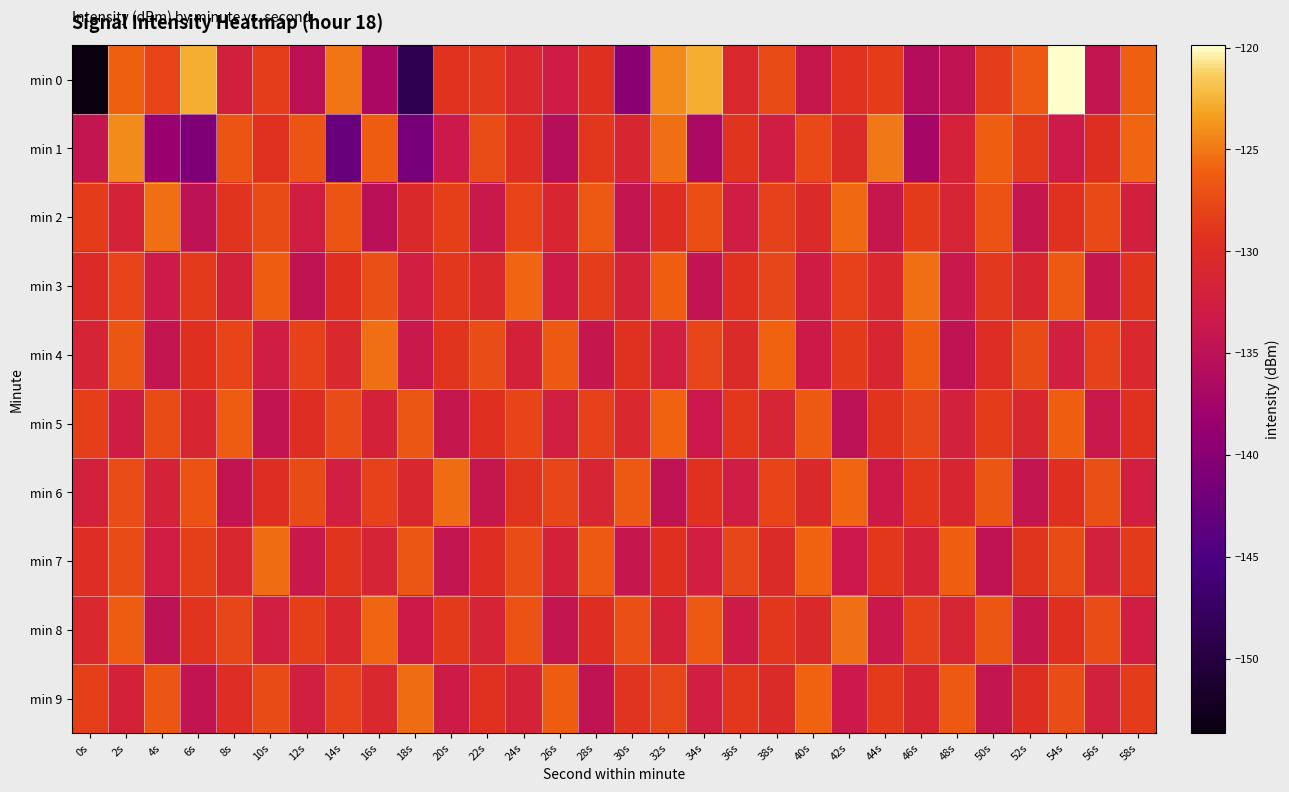

Which category has the lowest value across all series?

0s